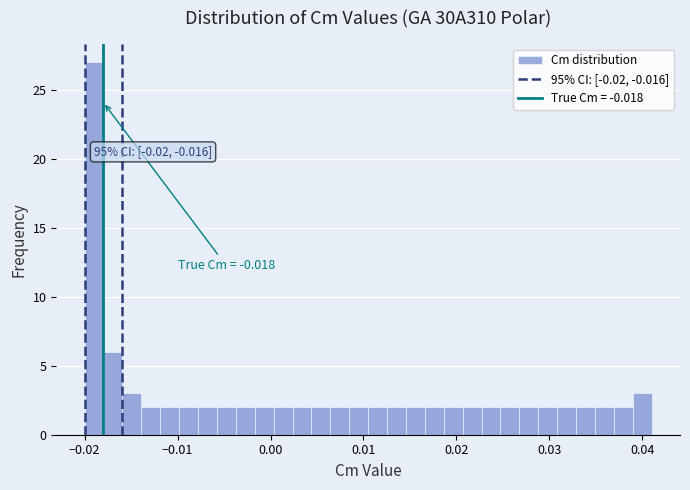

Around what value on the x-axis is the tallest bar? Give the approximate position of its centre, as read against the axis.

-0.019